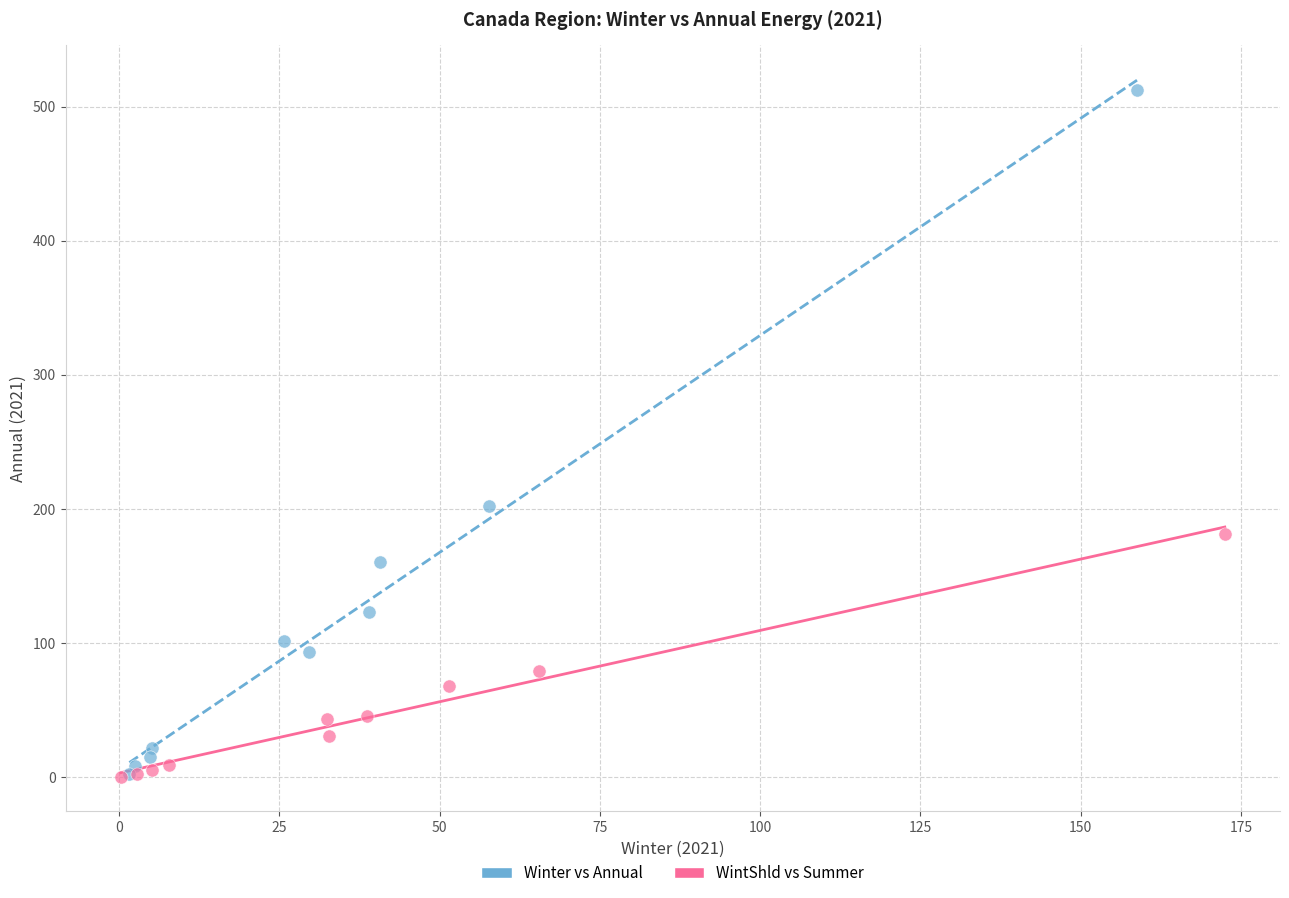

What are all the series names shown in the legend?

Winter vs Annual, WintShld vs Summer